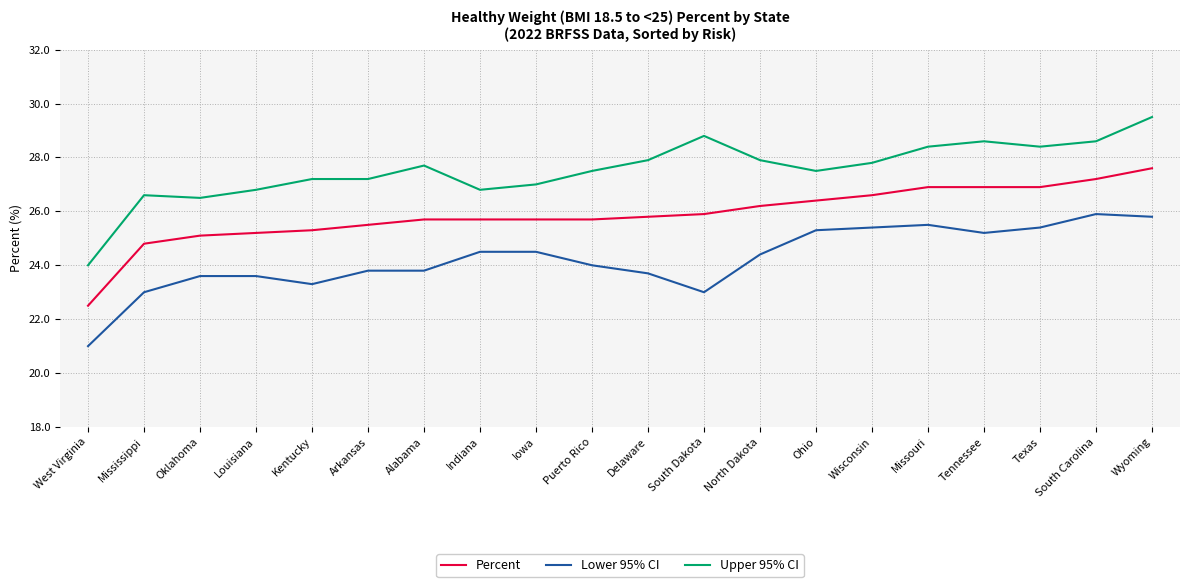

Which series has the widest spread of values?

Upper 95% CI